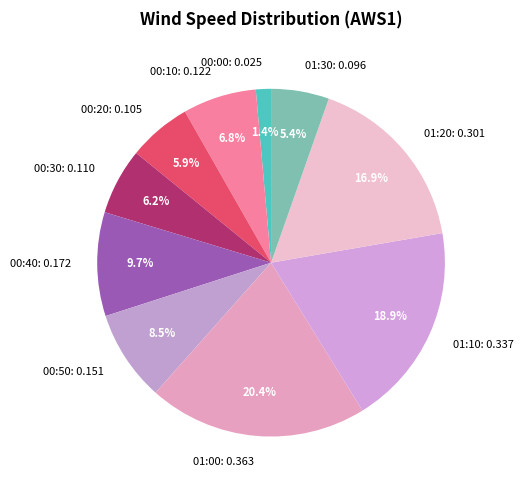

To the nearest percent, what is the difference between the largest and smallest slice percentages?

19%